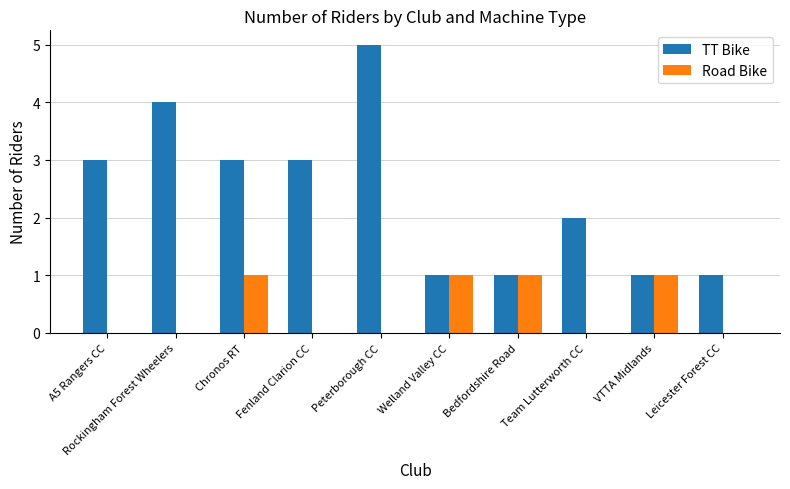

What is the highest value of the Road Bike series?

1